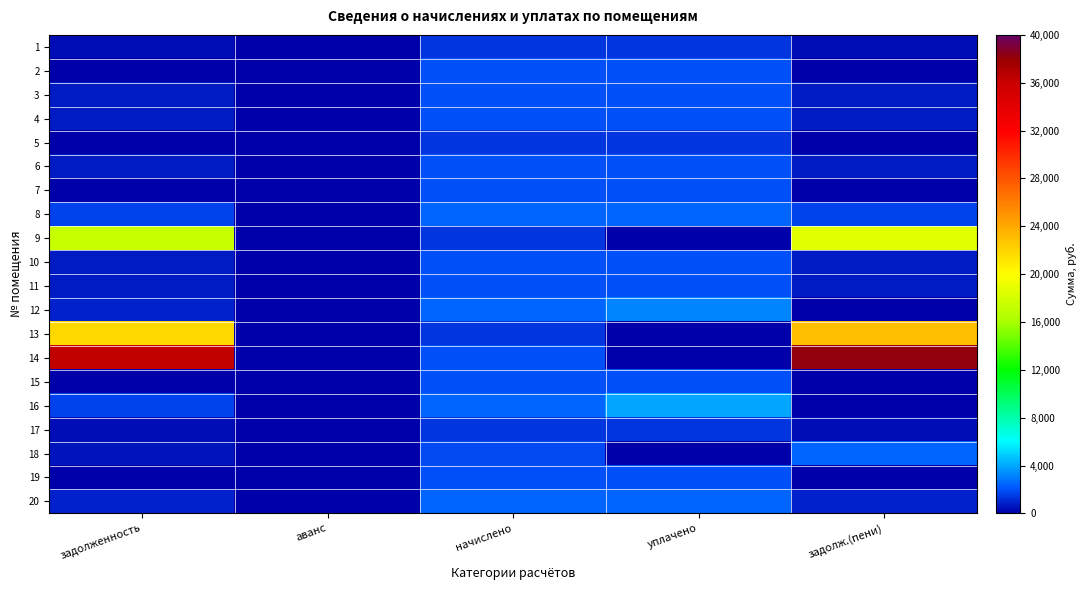

Reading right to left, transcribe all the data shown in this chart.

1: задолж.(пени)=422.3	уплачено=1266.8	начислено=1266.8	аванс=0.0	задолженность=422.3
2: задолж.(пени)=0.0	уплачено=1877.9	начислено=1877.9	аванс=0.0	задолженность=0.0
3: задолж.(пени)=634.7	уплачено=1904.0	начислено=1904.0	аванс=0.0	задолженность=634.7
4: задолж.(пени)=673.2	уплачено=2019.5	начислено=2019.5	аванс=0.0	задолженность=673.2
5: задолж.(пени)=0.0	уплачено=1281.8	начислено=1281.8	аванс=0.0	задолженность=0.0
6: задолж.(пени)=628.5	уплачено=1885.3	начислено=1885.3	аванс=0.0	задолженность=628.5
7: задолж.(пени)=0.0	уплачено=1877.9	начислено=1877.9	аванс=0.0	задолженность=0.0
8: задолж.(пени)=1601.0	уплачено=2403.3	начислено=2403.3	аванс=0.0	задолженность=1601.0
9: задолж.(пени)=18739.9	уплачено=0.0	начислено=1281.8	аванс=0.0	задолженность=17458.1
10: задолж.(пени)=628.5	уплачено=1885.3	начислено=1885.3	аванс=0.0	задолженность=628.5
11: задолж.(пени)=626.0	уплачено=1877.9	начислено=1877.9	аванс=0.0	задолженность=626.0
12: задолж.(пени)=0.0	уплачено=3204.4	начислено=2403.3	аванс=0.0	задолженность=801.1
13: задолж.(пени)=23018.6	уплачено=0.0	начислено=1281.8	аванс=0.0	задолженность=21736.8
14: задолж.(пени)=38203.9	уплачено=0.0	начислено=1885.3	аванс=0.0	задолженность=36318.6
15: задолж.(пени)=0.0	уплачено=1877.9	начислено=1877.9	аванс=0.0	задолженность=0.0
16: задолж.(пени)=0.0	уплачено=4005.4	начислено=2403.3	аванс=0.0	задолженность=1602.2
17: задолж.(пени)=434.7	уплачено=1304.1	начислено=1304.1	аванс=0.0	задолженность=434.7
18: задолж.(пени)=2398.5	уплачено=0.0	начислено=1859.3	аванс=0.0	задолженность=539.2
19: задолж.(пени)=0.0	уплачено=1877.9	начислено=1877.9	аванс=0.0	задолженность=0.0
20: задолж.(пени)=801.1	уплачено=2403.3	начислено=2403.3	аванс=0.0	задолженность=801.1